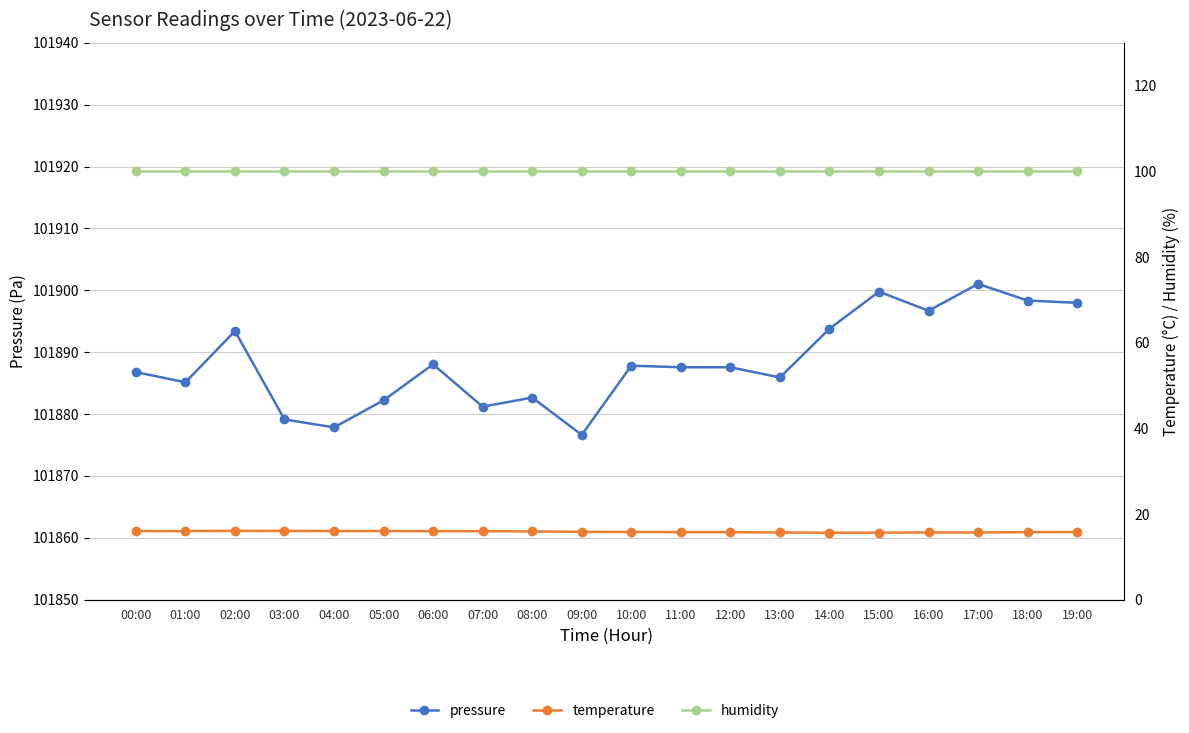

Reading right to left, extract all data points from this chart.

pressure: 101898.0	101898.3	101901.0	101896.7	101899.8	101893.8	101885.9	101887.6	101887.6	101887.8	101876.6	101882.7	101881.2	101888.0	101882.2	101877.8	101879.1	101893.4	101885.1	101886.8
temperature: 15.8	15.8	15.7	15.7	15.7	15.6	15.7	15.8	15.8	15.8	15.8	15.9	16.0	16.0	16.0	16.0	16.1	16.1	16.0	16.0
humidity: 100.0	100.0	100.0	100.0	100.0	100.0	100.0	100.0	100.0	100.0	100.0	100.0	100.0	100.0	100.0	100.0	100.0	100.0	100.0	100.0